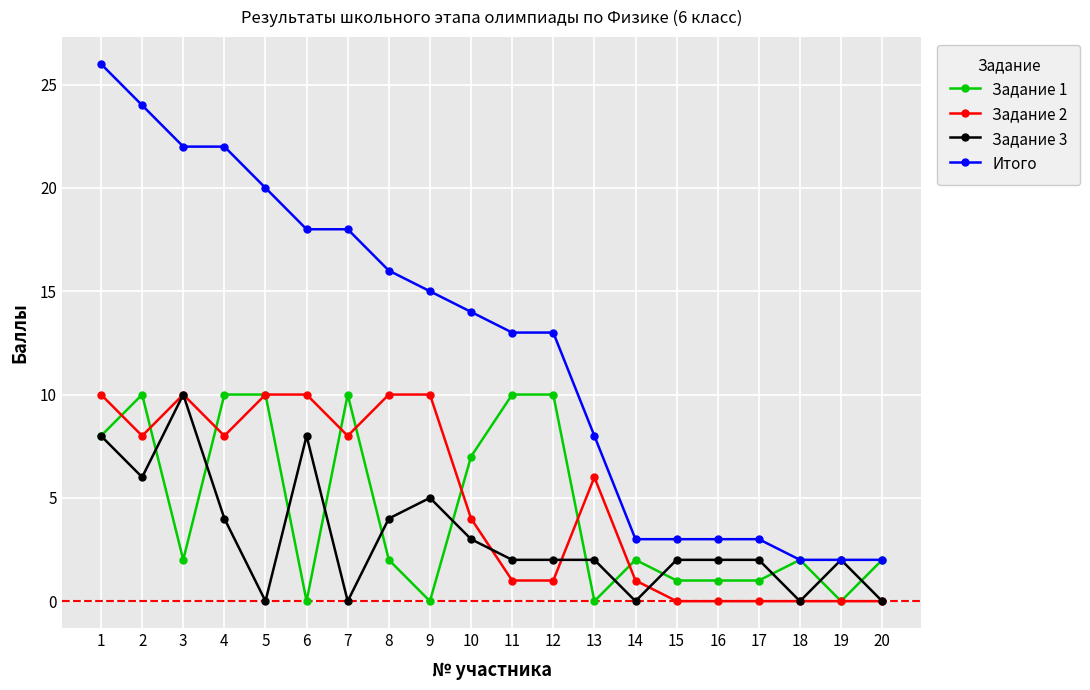

Reading right to left, what are all the values shown in this chart?

Задание 1: 2	0	2	1	1	1	2	0	10	10	7	0	2	10	0	10	10	2	10	8
Задание 2: 0	0	0	0	0	0	1	6	1	1	4	10	10	8	10	10	8	10	8	10
Задание 3: 0	2	0	2	2	2	0	2	2	2	3	5	4	0	8	0	4	10	6	8
Итого: 2	2	2	3	3	3	3	8	13	13	14	15	16	18	18	20	22	22	24	26